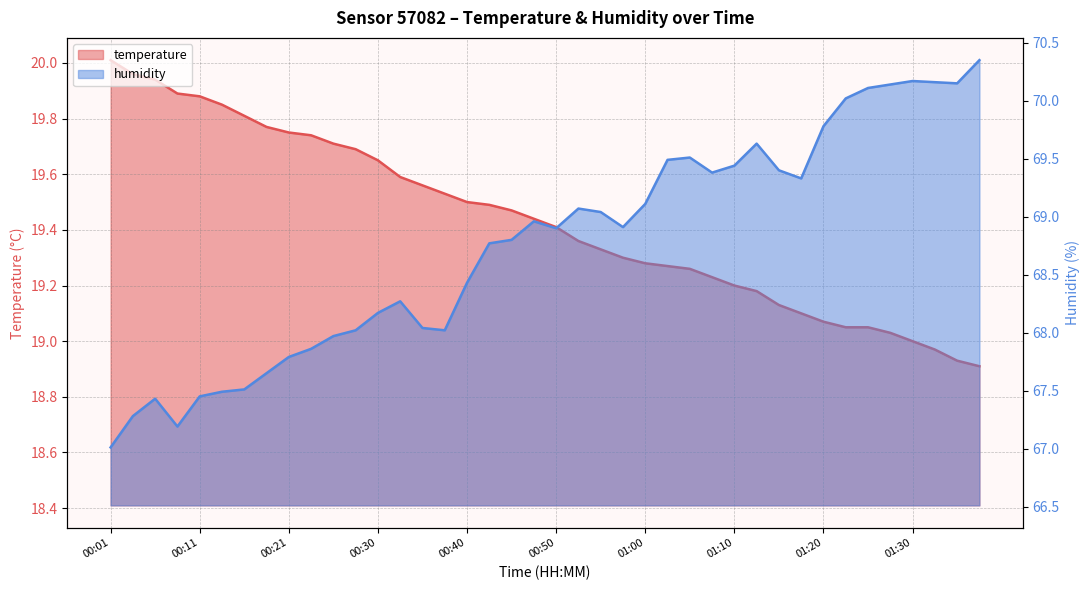

Rank the series by their maximum value, from lowest to highest.

temperature, humidity